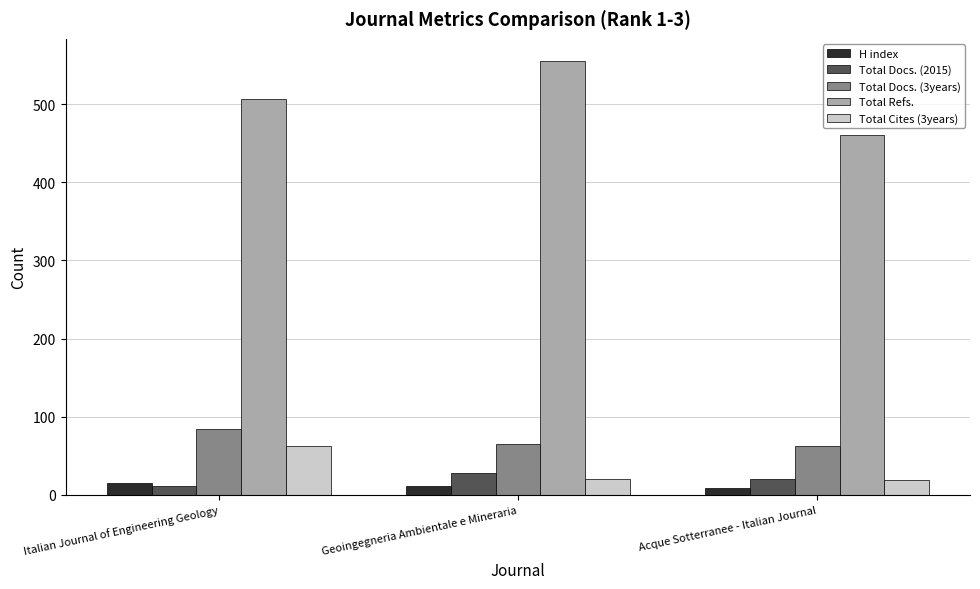

How many bars are there in total?

15